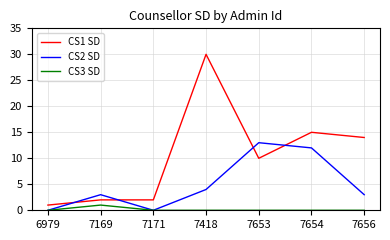

List the series in order of their peak value, highest first.

CS1 SD, CS2 SD, CS3 SD